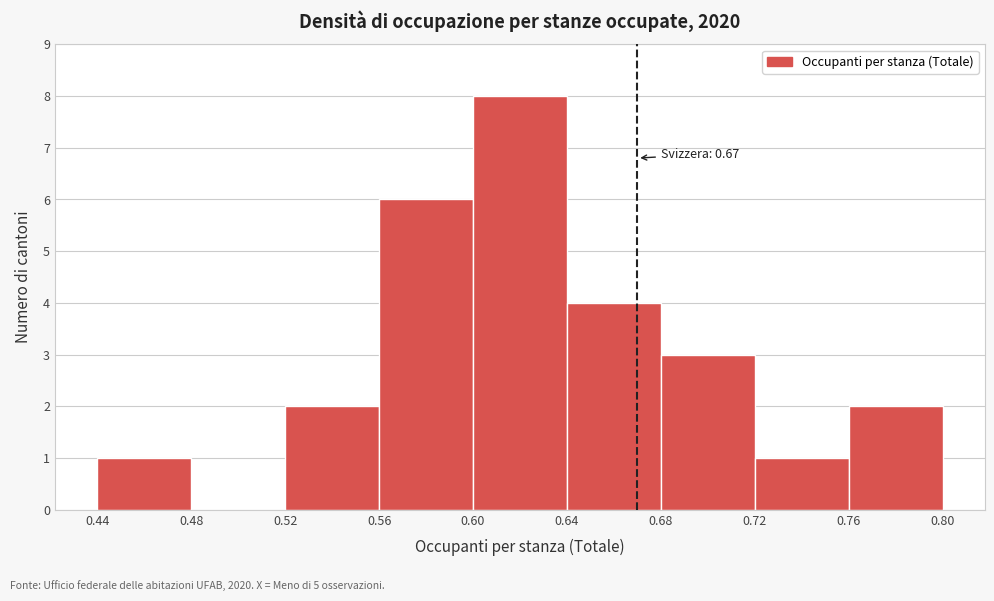

Over which range of the x-axis is the bar tallest?

0.60 to 0.64